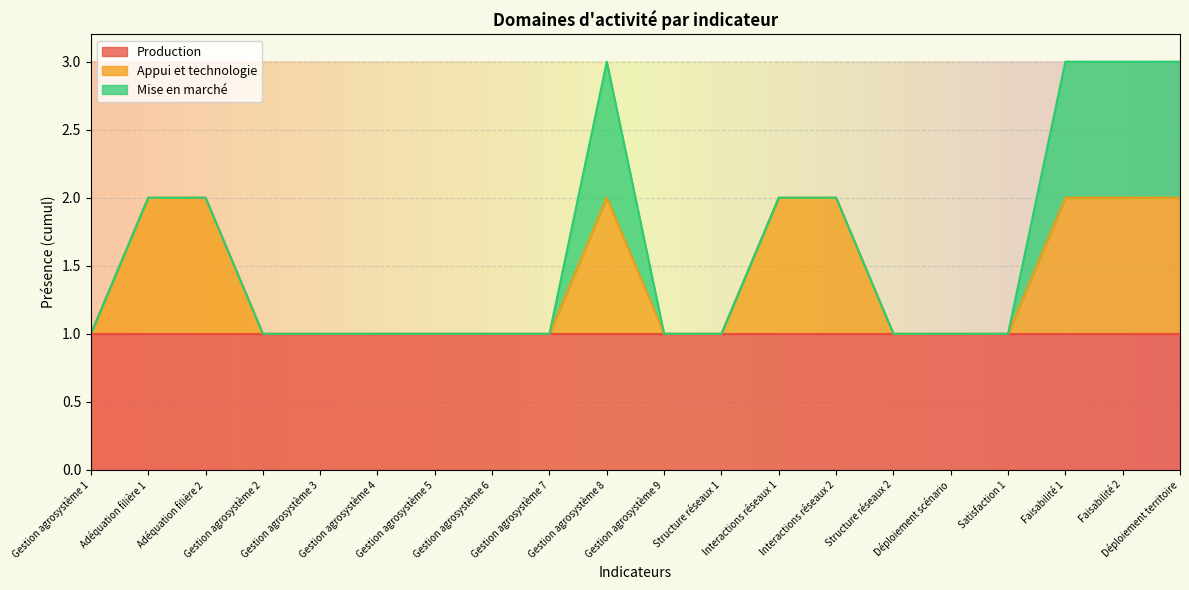

Does the chart display data point markers on the line(s)?

No